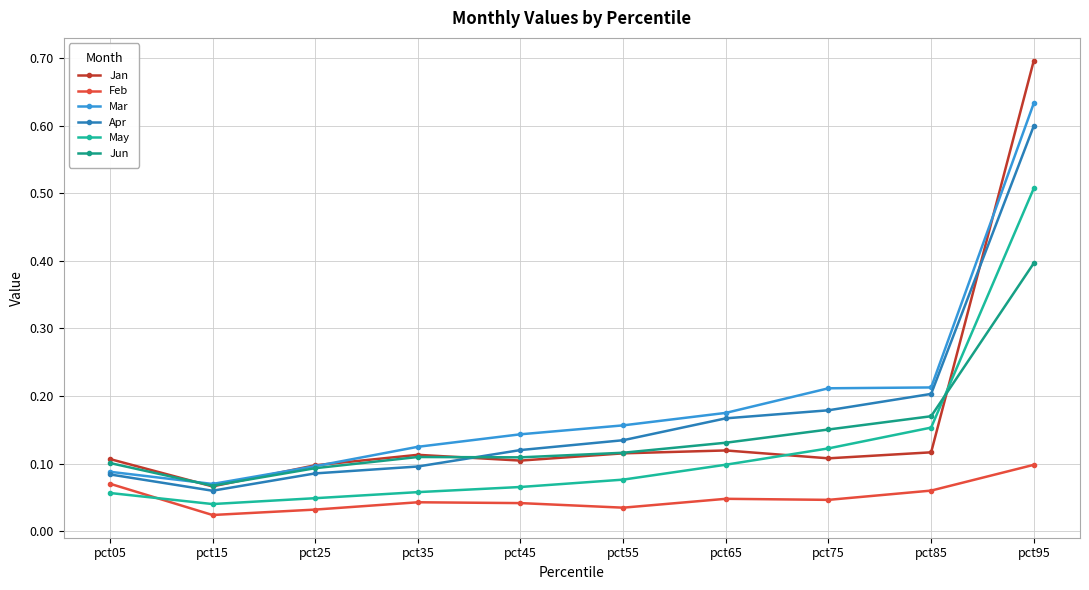

True or false: Mar and Jun intersect in this chart.

True